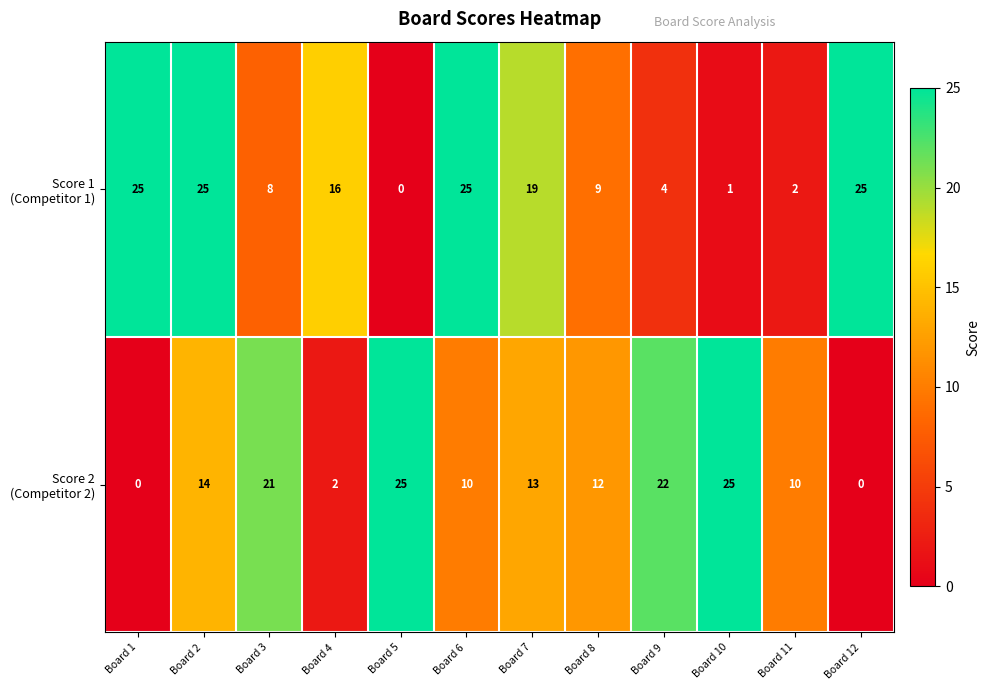

What is the maximum value shown in the chart?

25